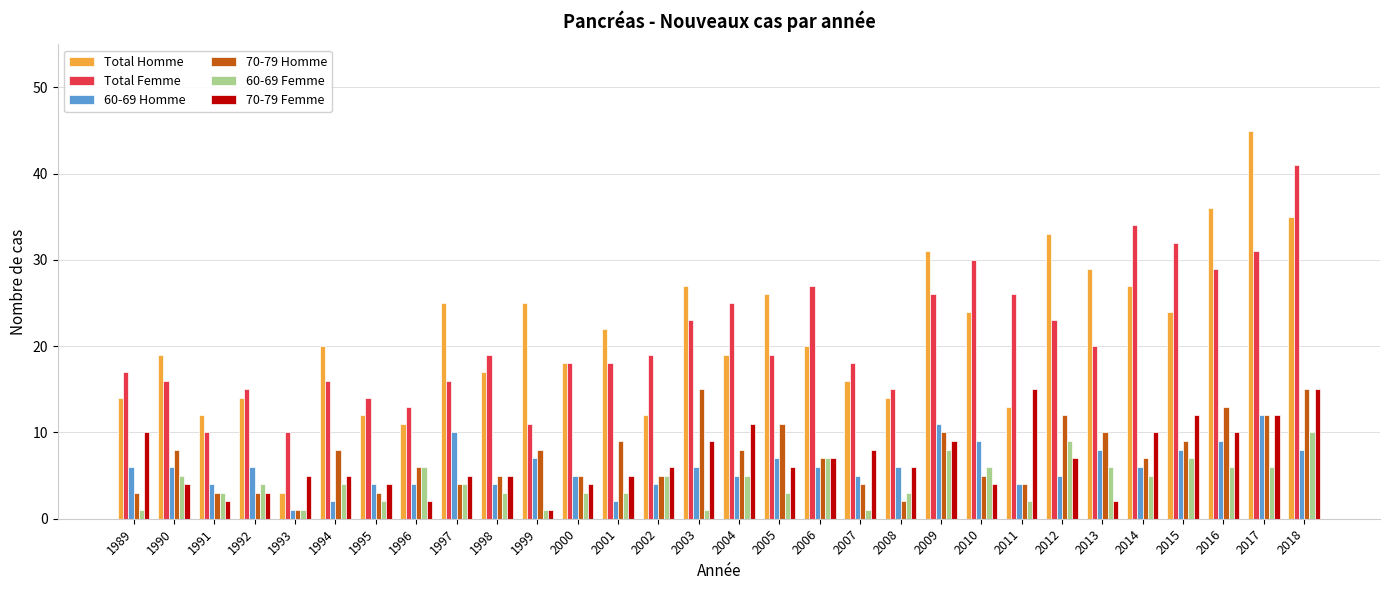

What is the greatest value displayed?

45